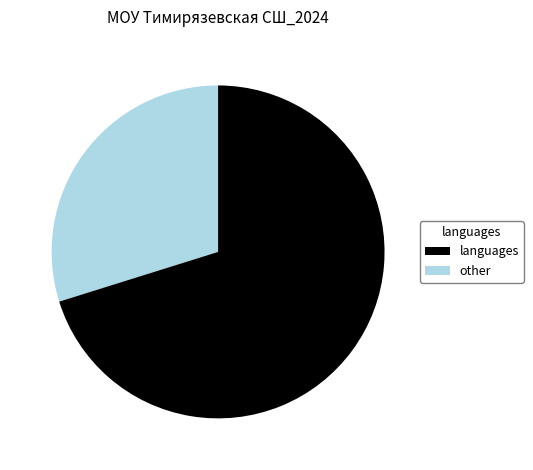

Is there a majority slice in this chart?

Yes